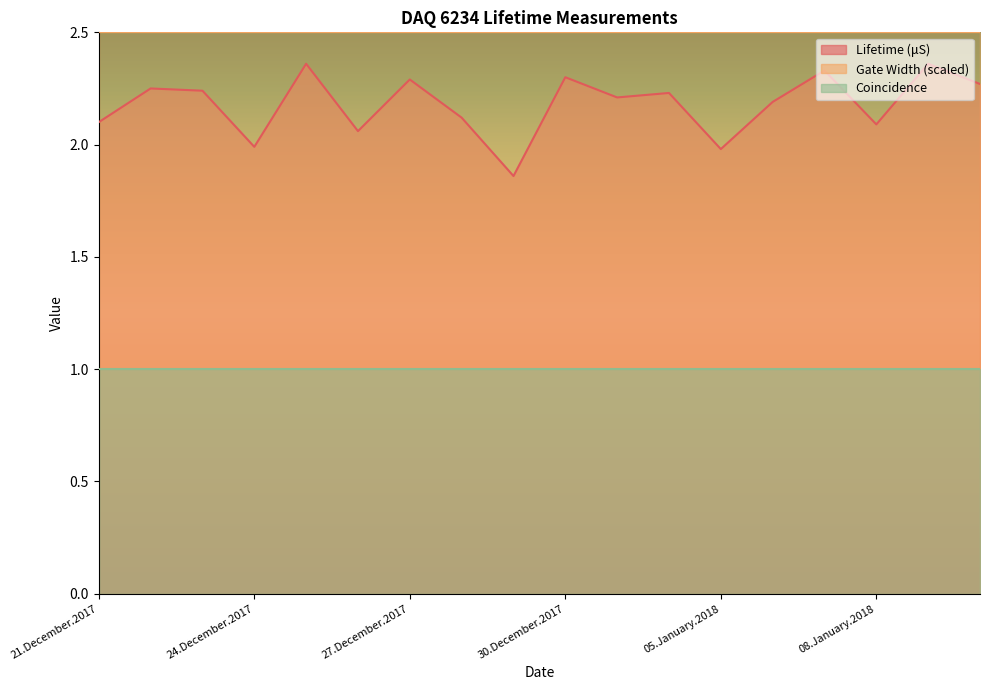

True or false: Gate Width and Coincidence cross at least once.

False